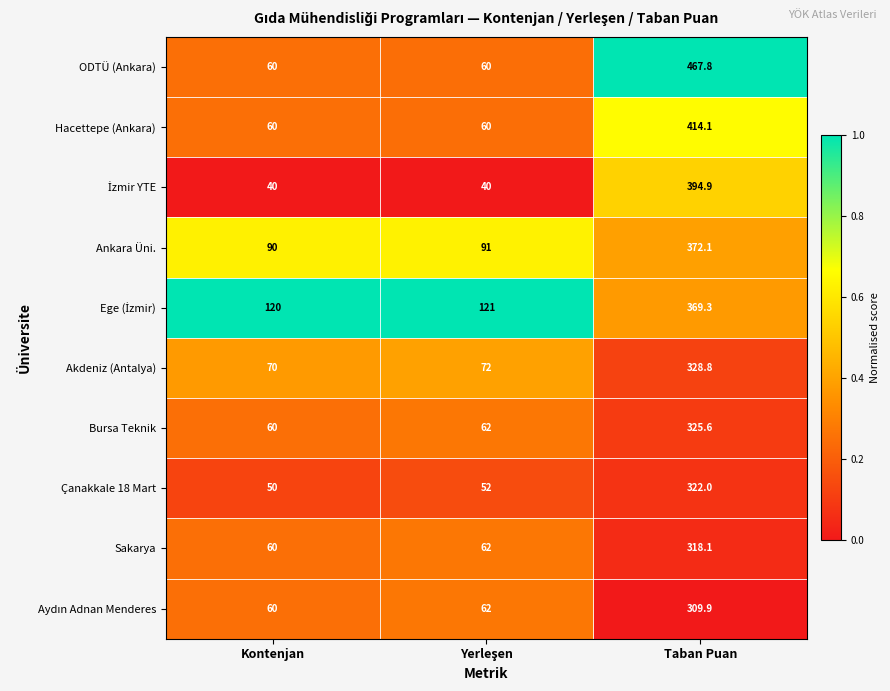

What is the average value of the ODTÜ (Ankara) series?

195.9